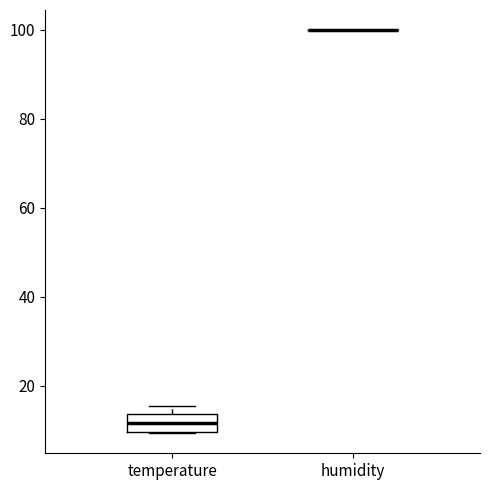

Reading left to right, read every box against the y-axis: the position of its median line, the range the box covers, and the ends of its whiskers. The values are not printed on the chart, so give them approximately, as read against the axis.

temperature: median 12, box 10 to 14, whiskers 10 to 16
humidity: box collapsed to a line at 100, whiskers 100 to 100